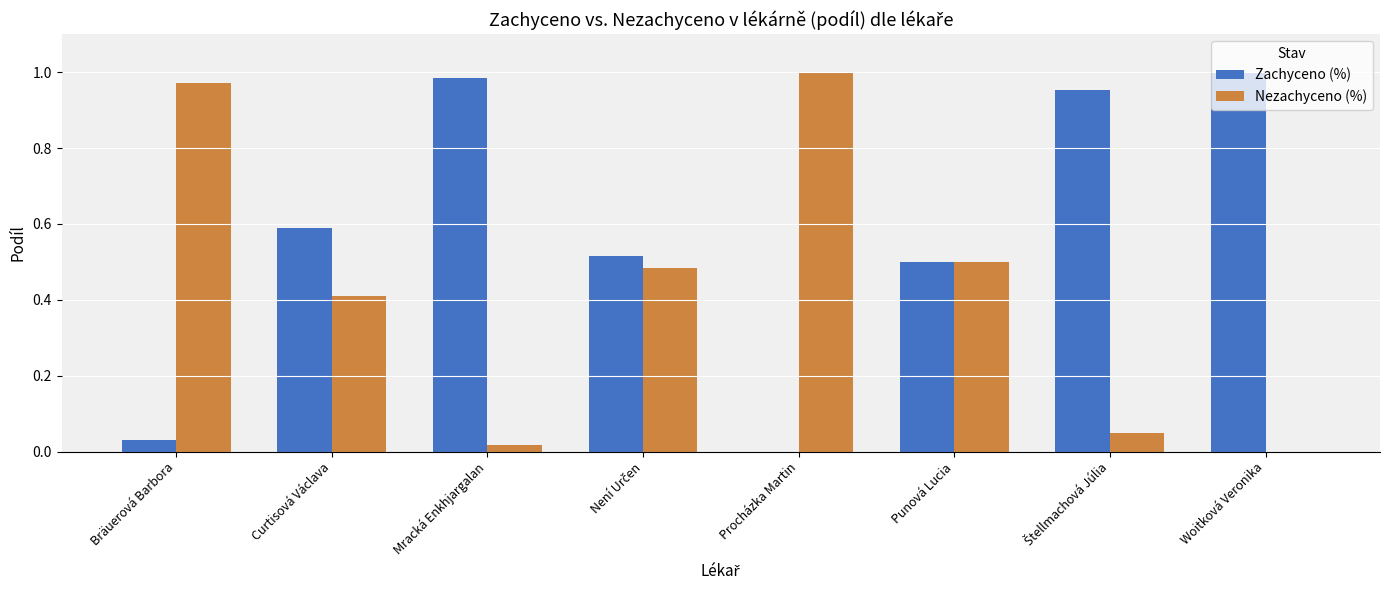

What is the sum of all Nezachyceno (%) values?

3.4